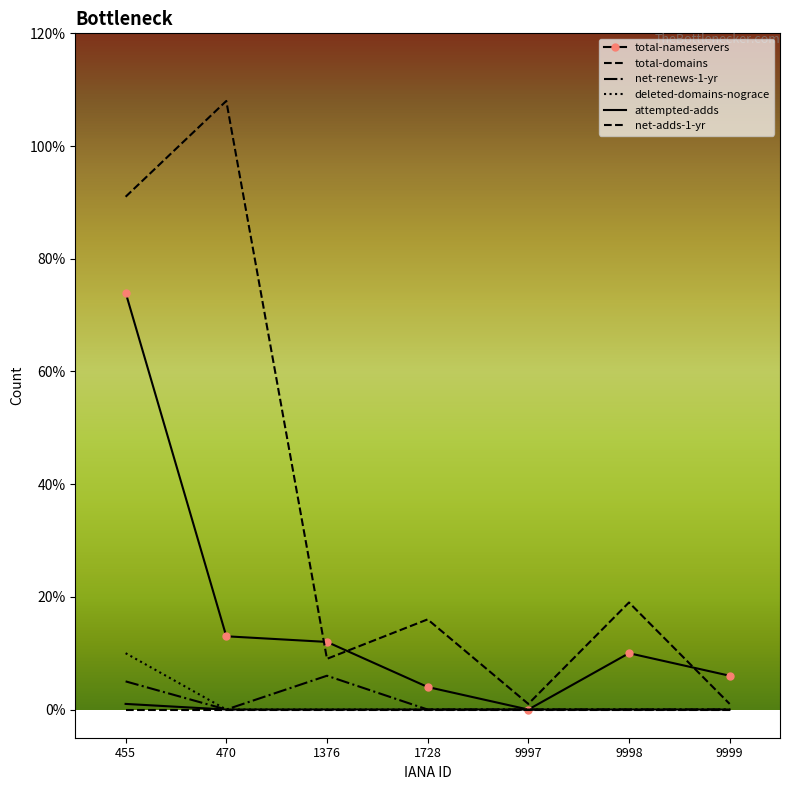

What is the difference between the maximum and minimum values in the total-nameservers series?

74